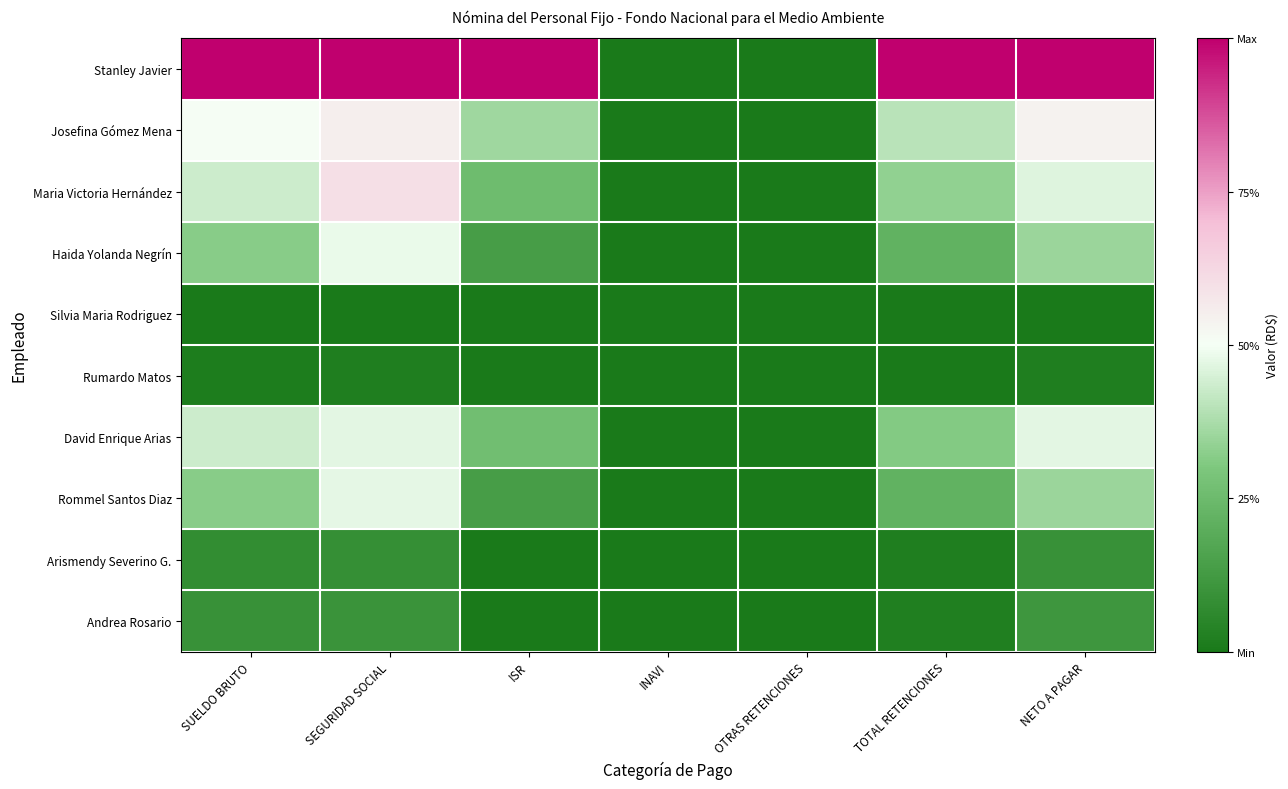

Rank the series by their maximum value, from highest to lowest.

Stanley Javier, Maria Victoria Hernández, Josefina Gómez Mena, Haida Yolanda Negrín, Rommel Santos Diaz, David Enrique Arias, Andrea Rosario, Arismendy Severino G., Rumardo Matos, Silvia Maria Rodriguez